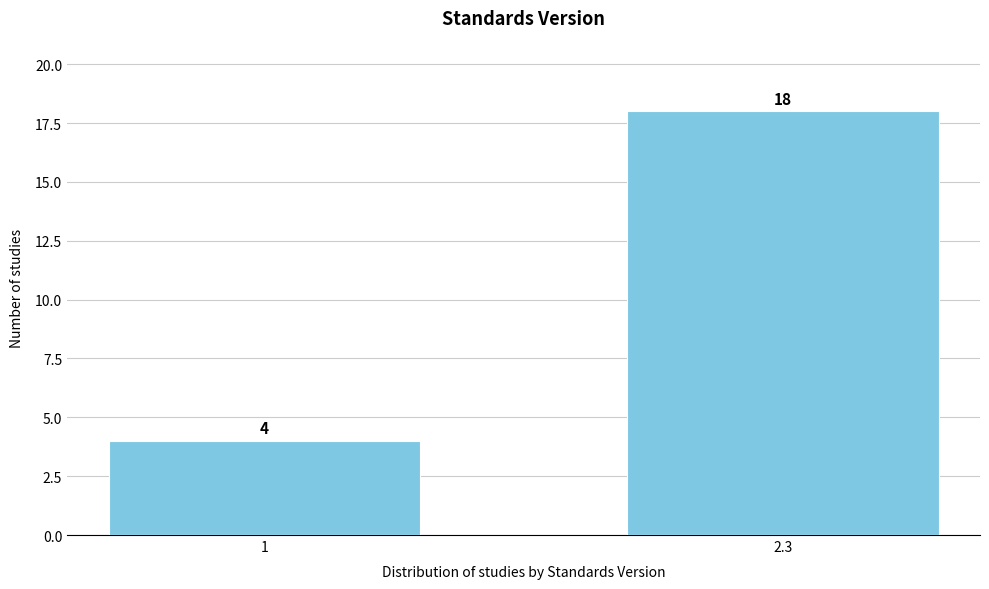

Reading left to right, transcribe all the data shown in this chart.

1=4	2.3=18